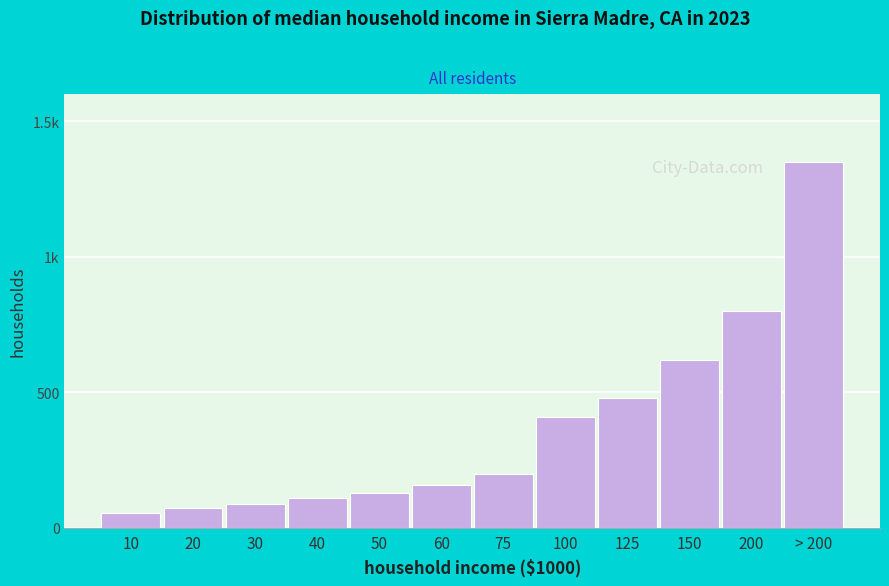

Are the bars horizontal?

No